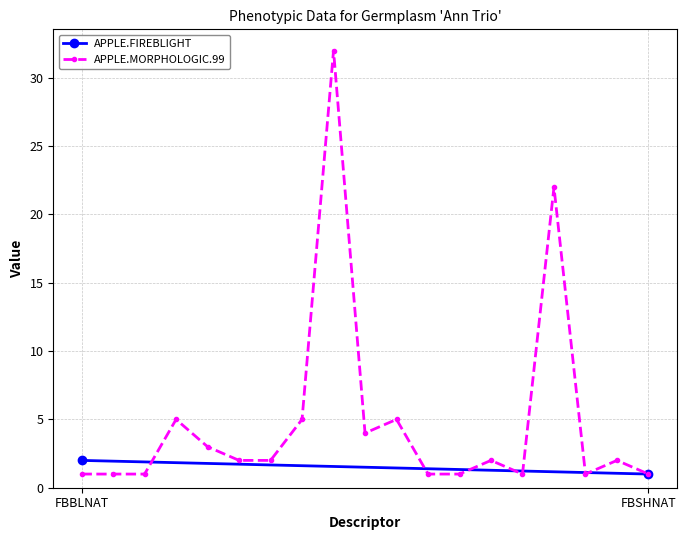

True or false: APPLE.MORPHOLOGIC.99 has more than 1 interior local peaks.

True